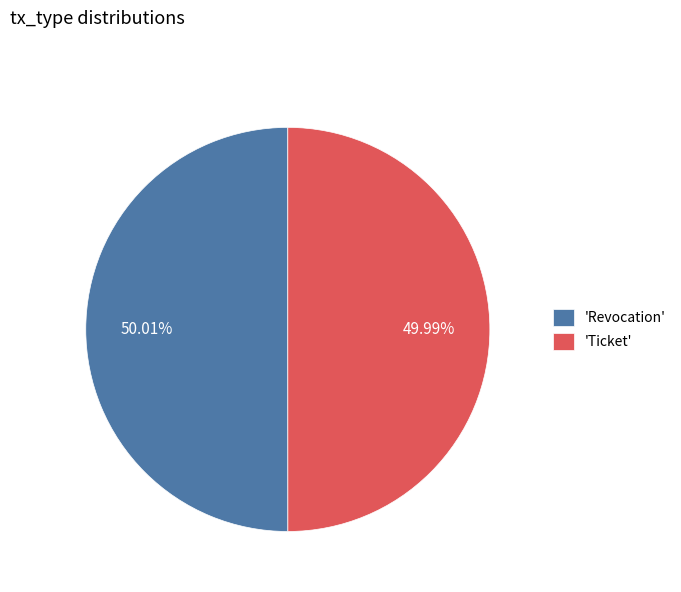

Does any single category account for the majority?

Yes